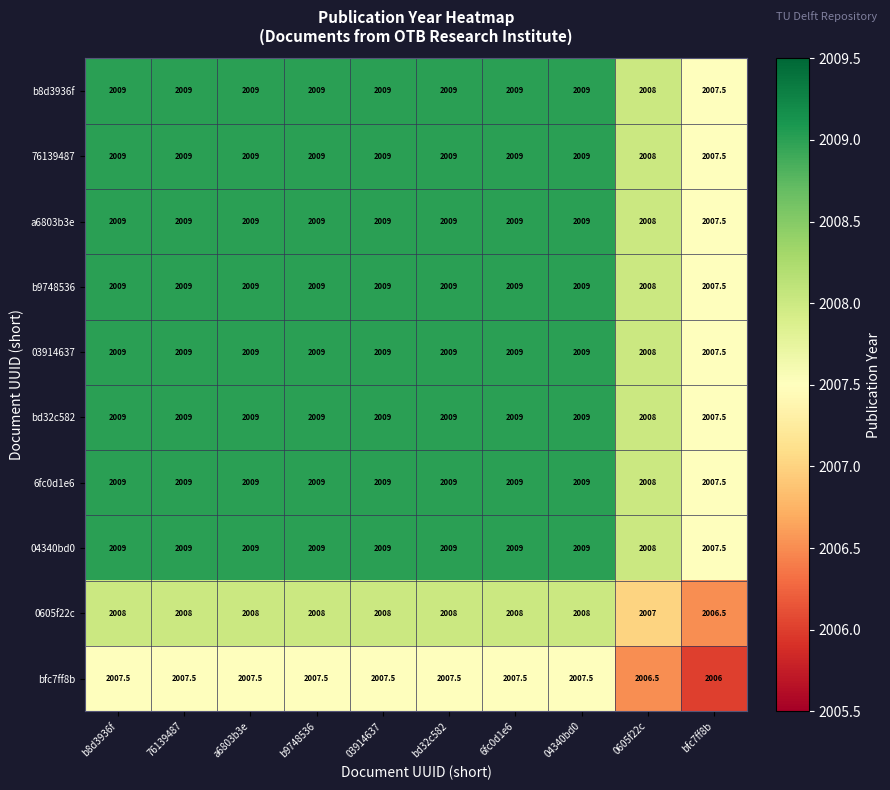

The 0605f22c series shows 1340.3 at bfc7ff8b. True or false?

False